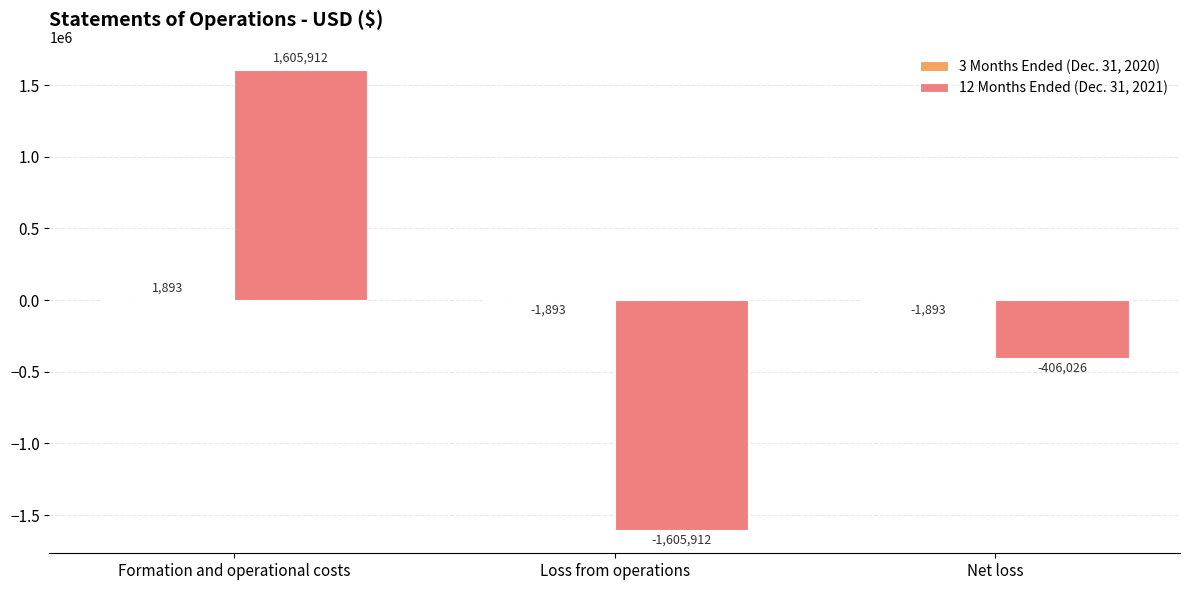

Does the chart contain stacked bars?

No